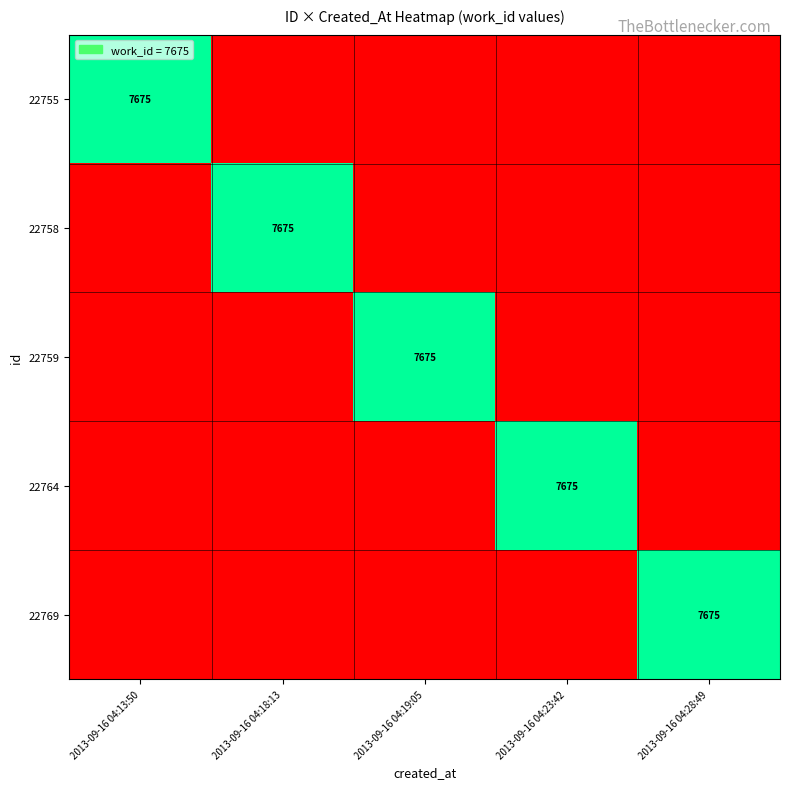

What is the difference between the highest and lowest values at 2013-09-16 04:18:13?

1.0